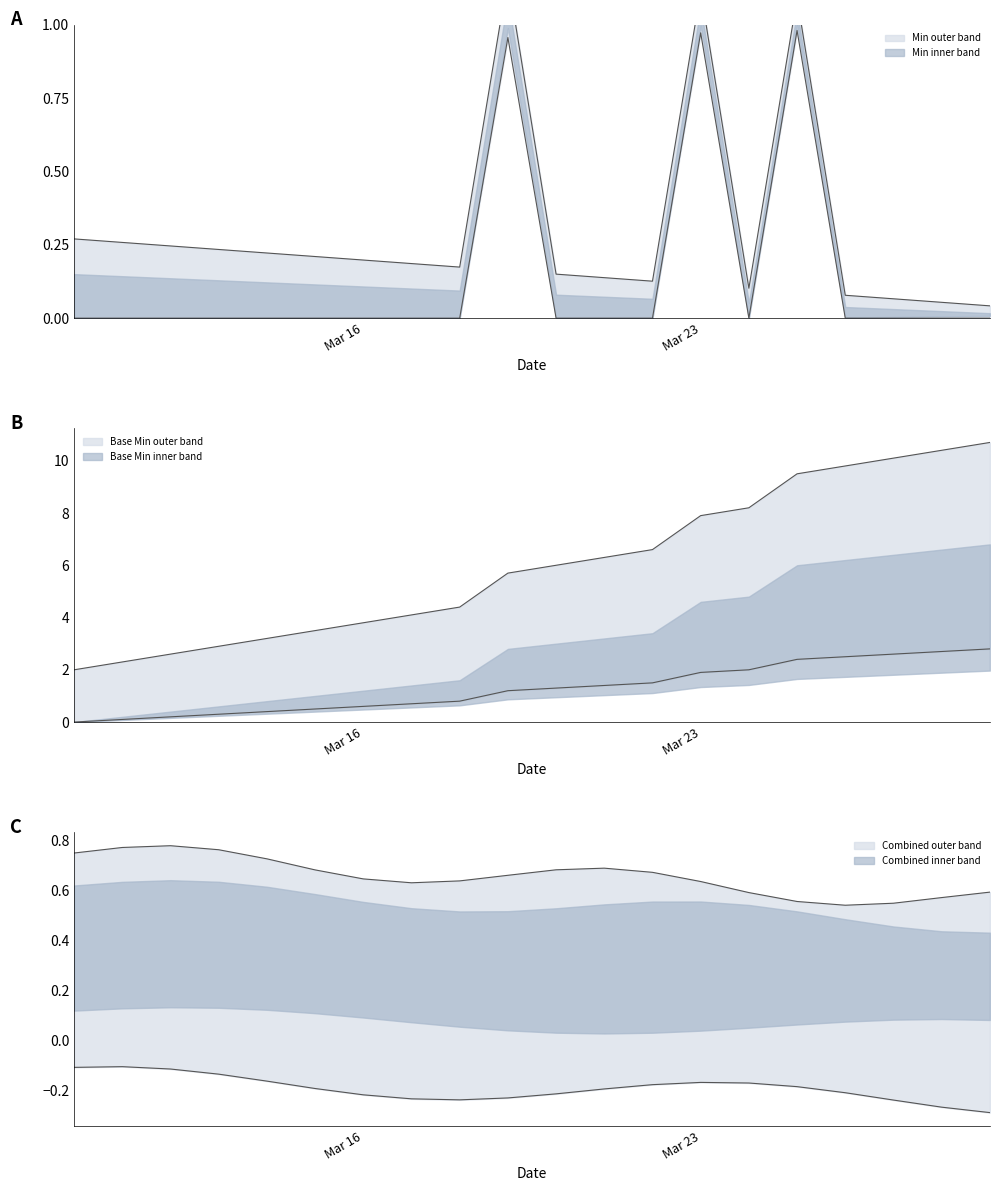

True or false: Min and Base Min cross at least once.

False